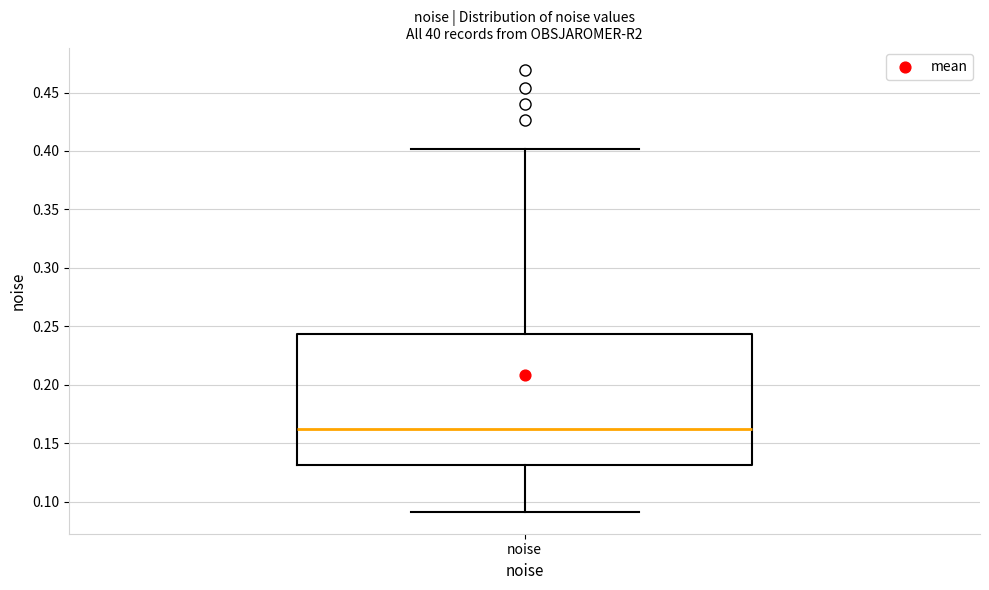

Transcribe this box plot: give where the median line is, the range the box spans, and where the two whiskers end, as read against the y-axis. The values are not printed on the chart, so give them approximately, as read against the axis.

median 0.160, box 0.130 to 0.245, whiskers 0.090 to 0.400